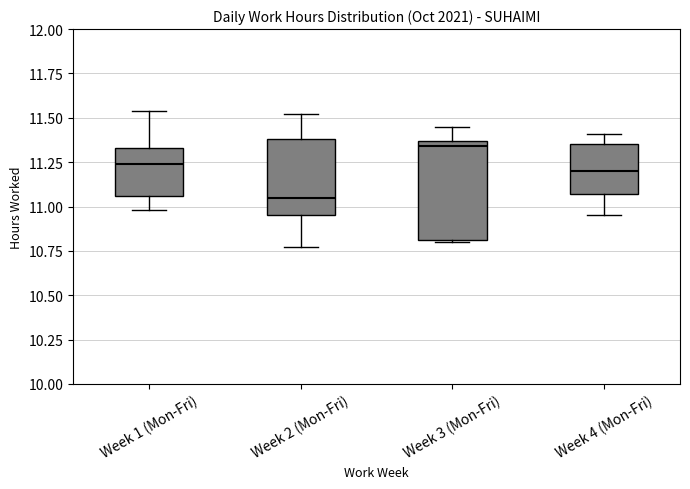

Which box is the tallest, from its lower edge to its upper edge?

Week 3 (Mon-Fri)